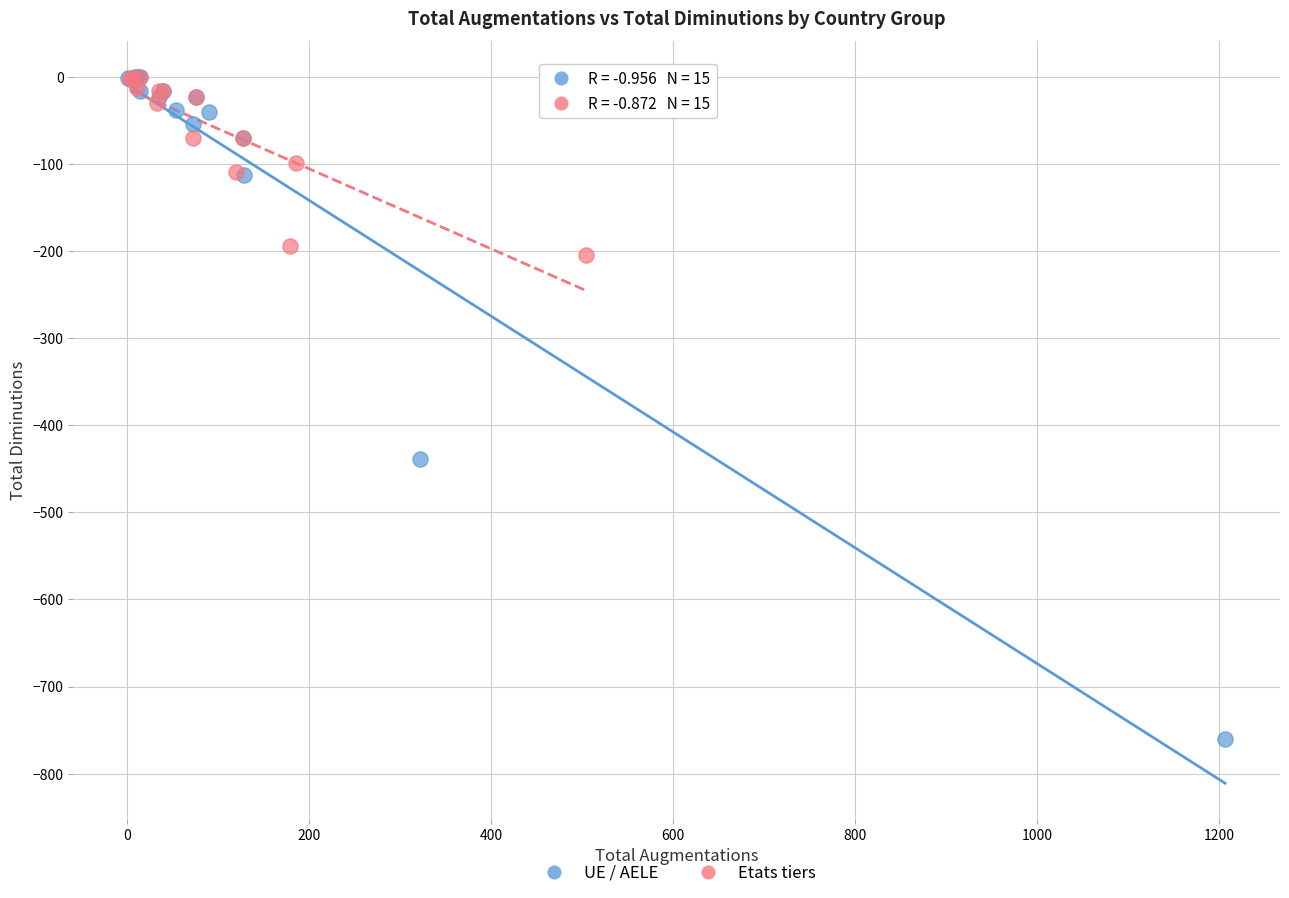

Which series reaches the minimum Y coordinate?

UE / AELE